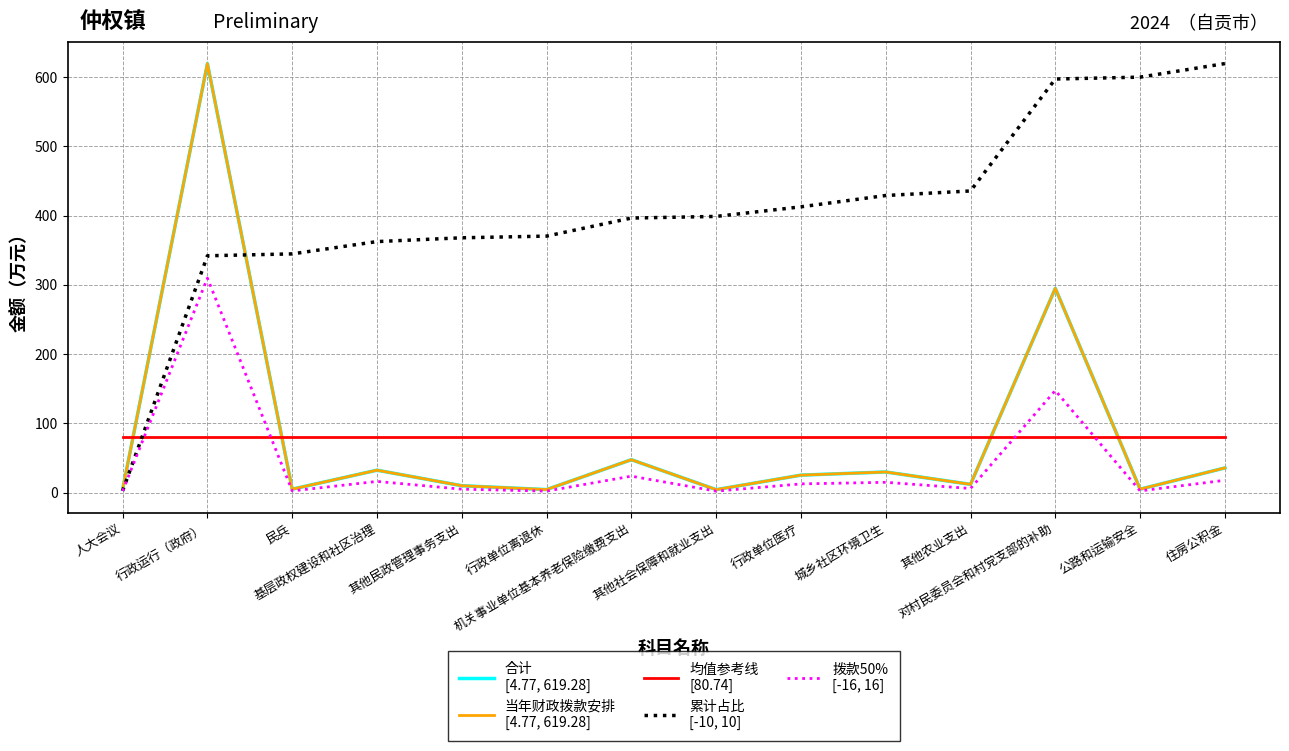

What is the greatest value displayed?

619.3